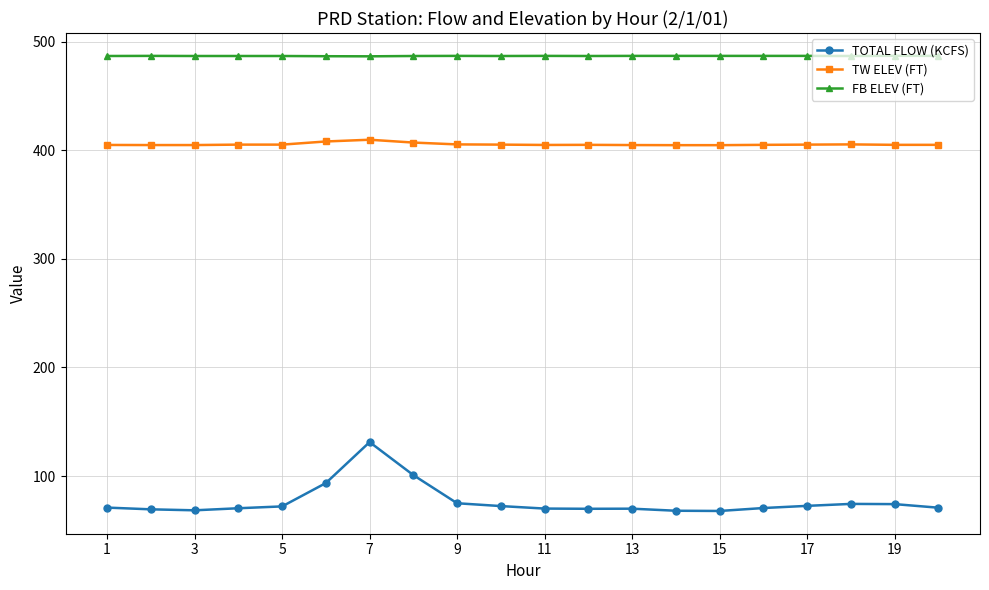

Which series has the largest range (max minus min)?

TOTAL FLOW (KCFS)